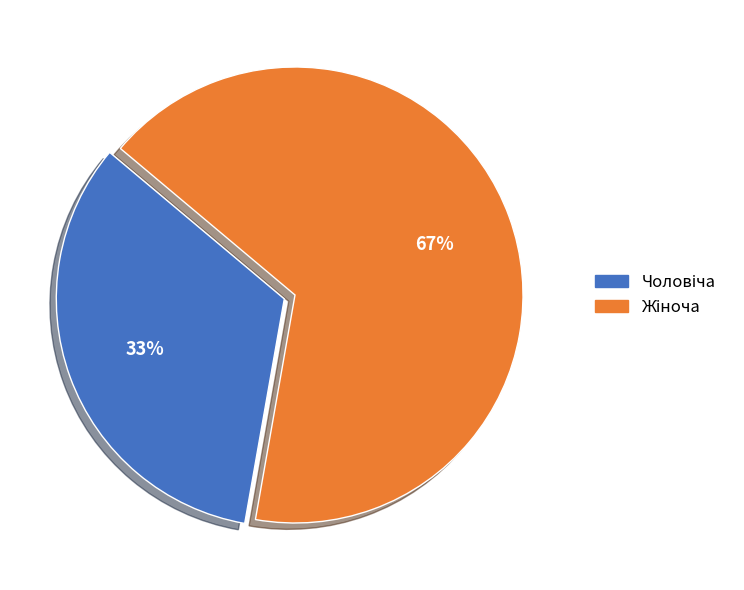

Is there a majority slice in this chart?

Yes